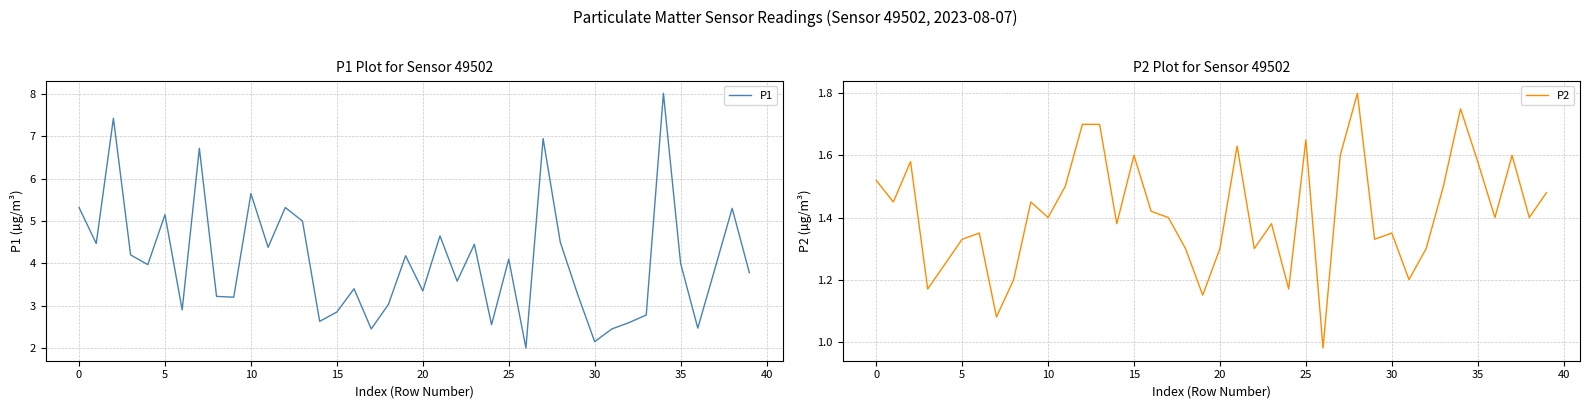

Where does the P2 series first go above 1?

0